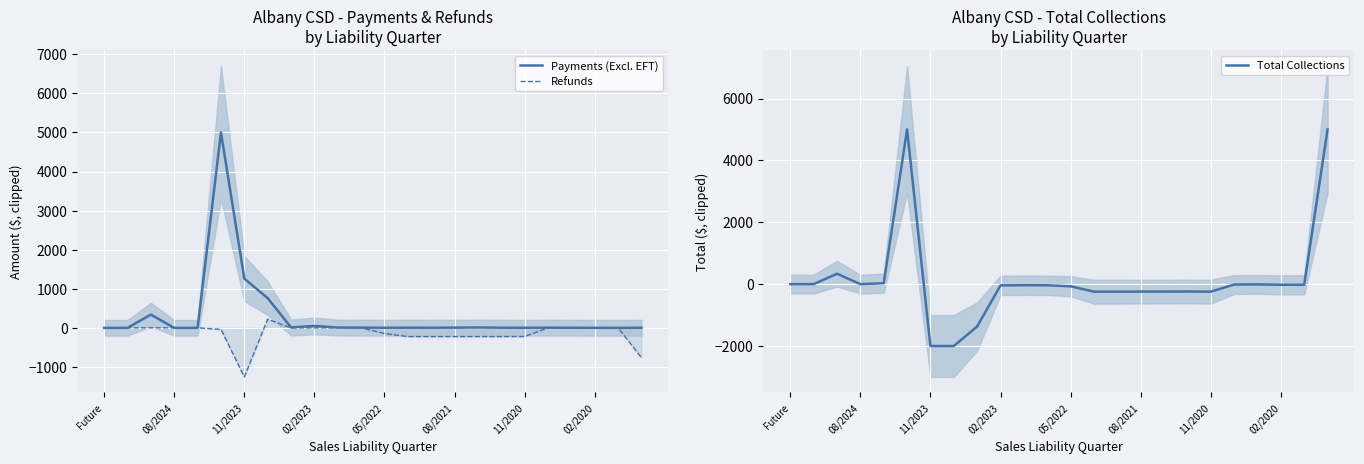

What is the label of the 1st point from the left?

Future